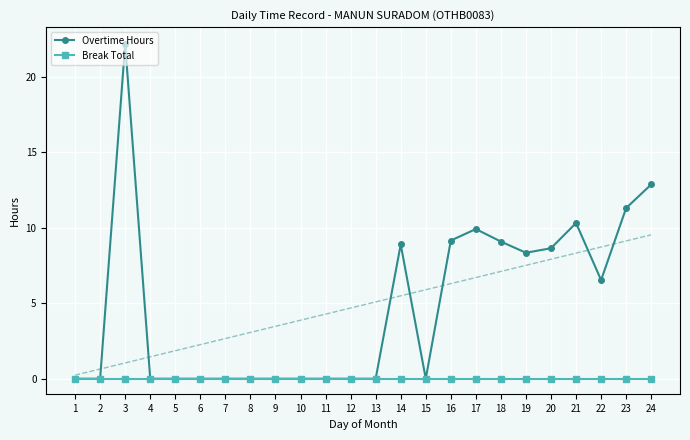

Which category has the lowest value in the Break Total series?

1